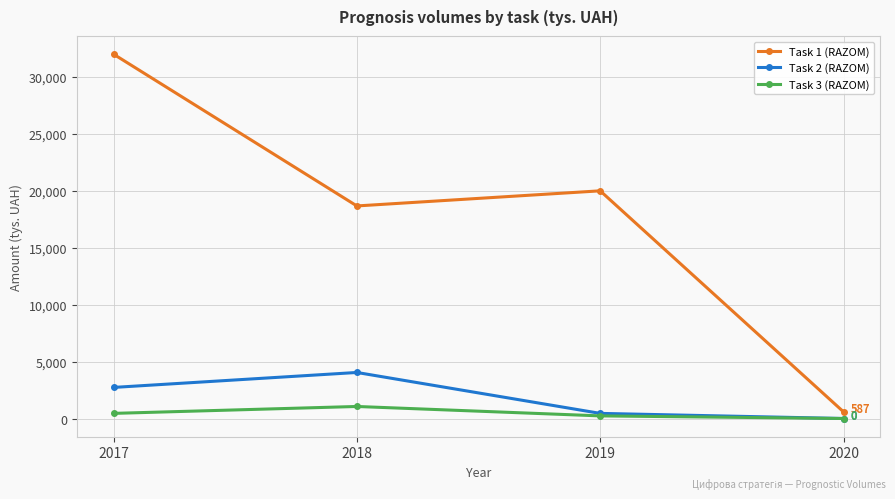

In Task 1 (RAZOM), how many points are higher than both neighbors (excluding endpoints)?

1